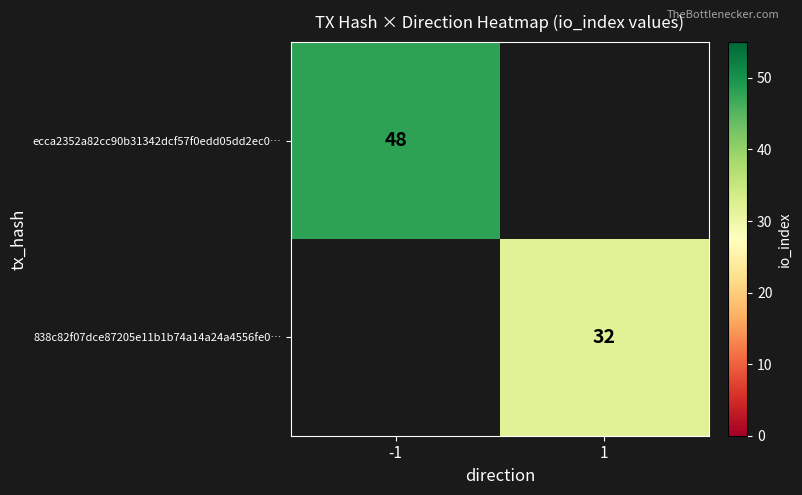

Count the number of categories in the chart.

2